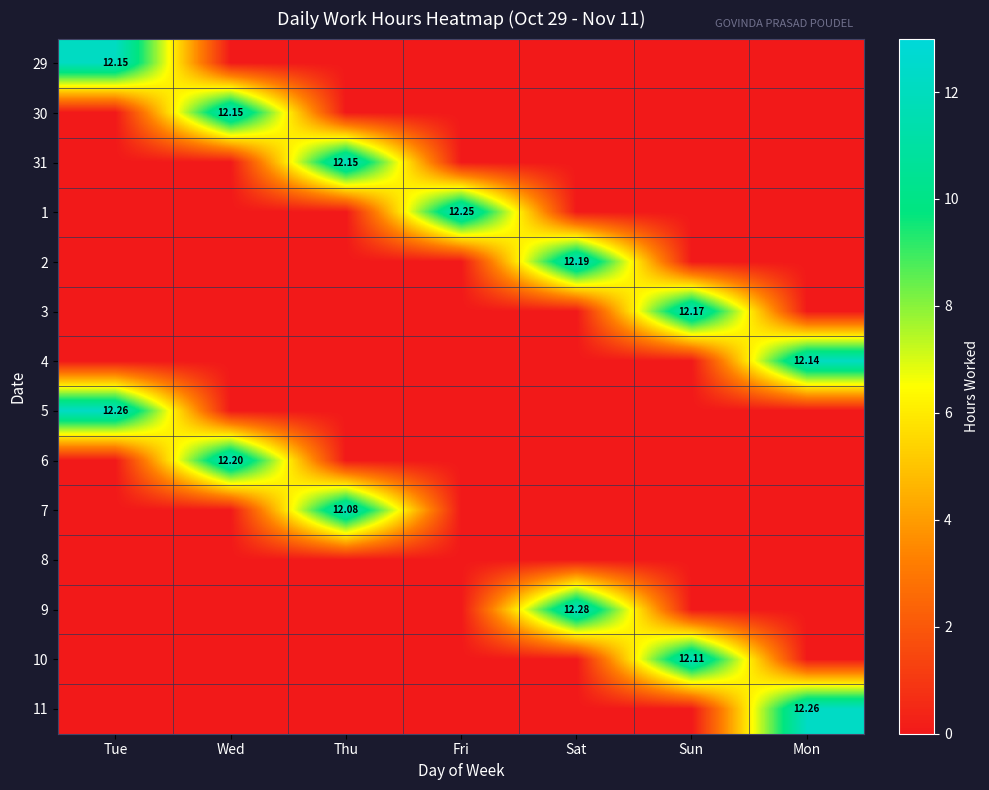

What is the spread (max minus min) of values at Sun?

12.2